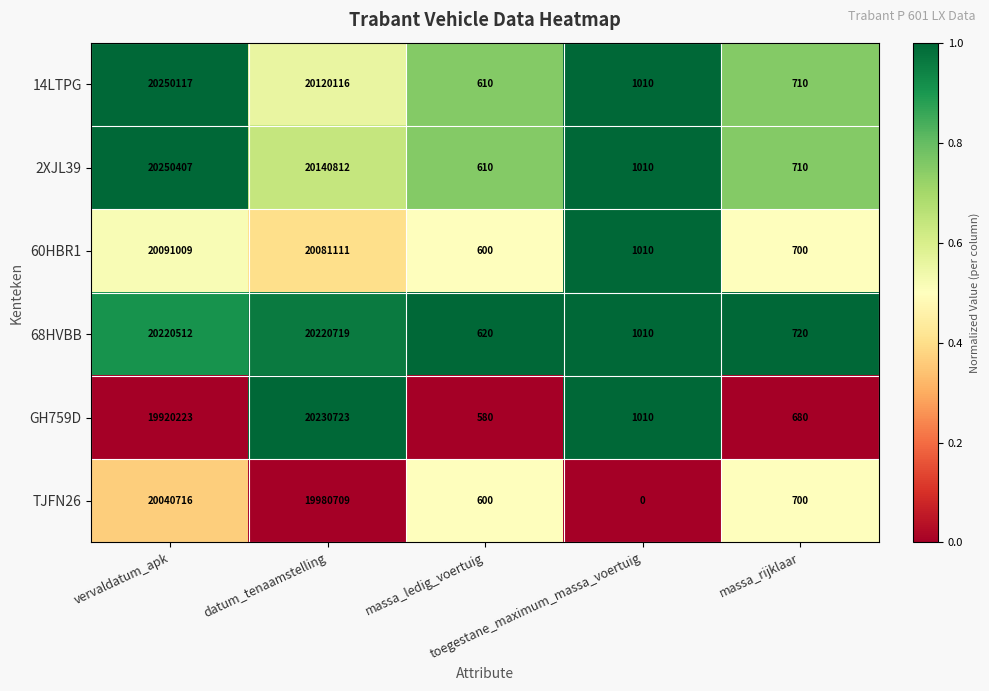

What is the maximum value shown in the chart?

20250407